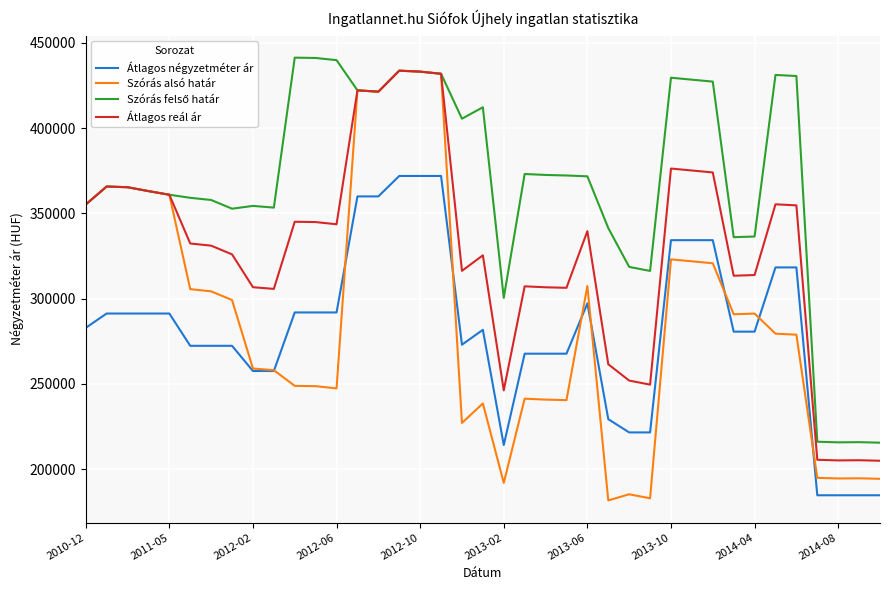

Which series has the widest spread of values?

Szórás alsó határ